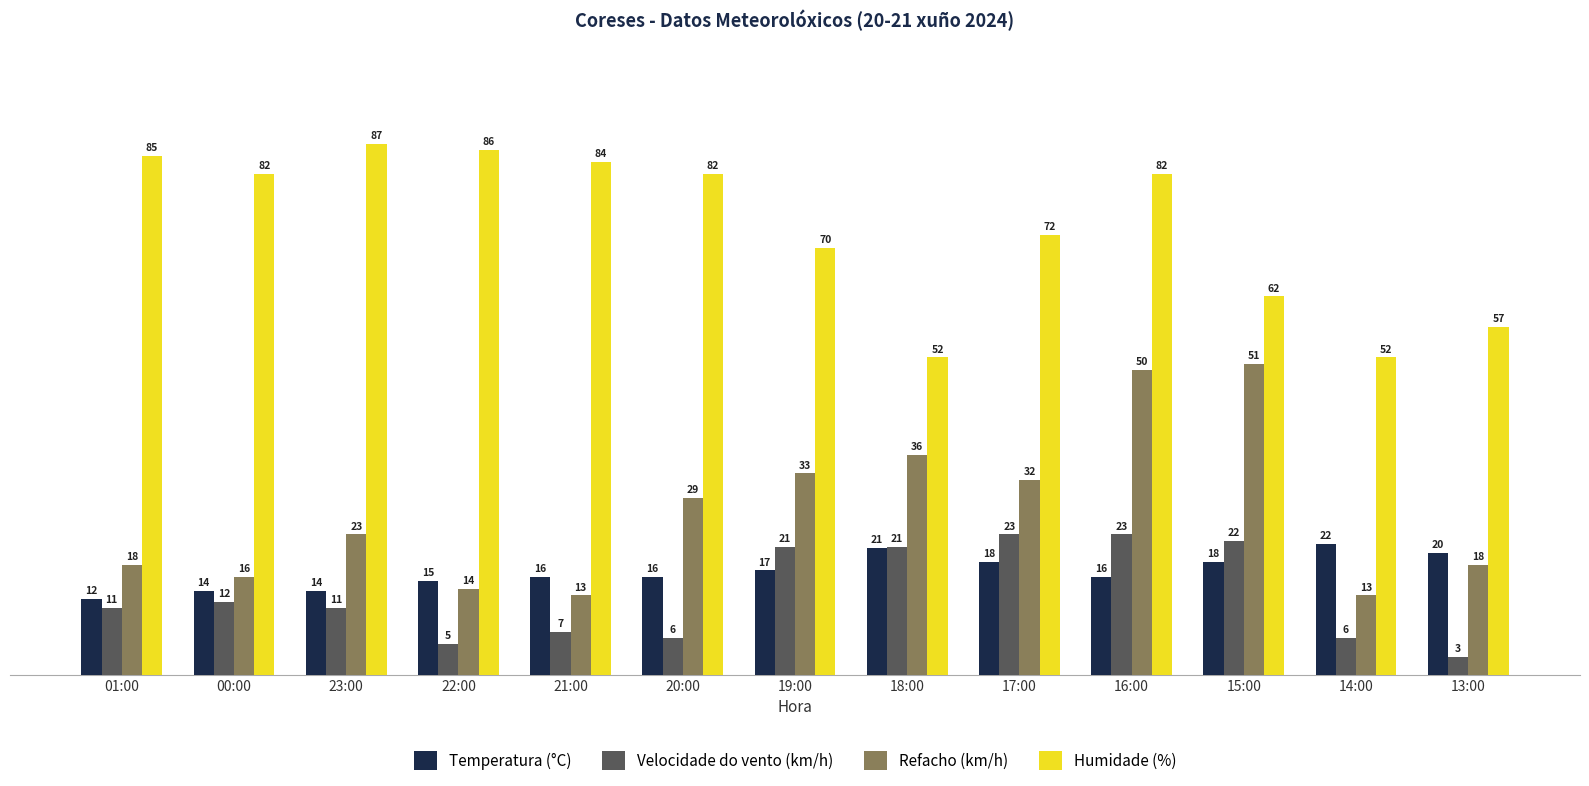

Rank the series by their maximum value, from lowest to highest.

Temperatura (°C), Velocidade do vento (km/h), Refacho (km/h), Humidade (%)